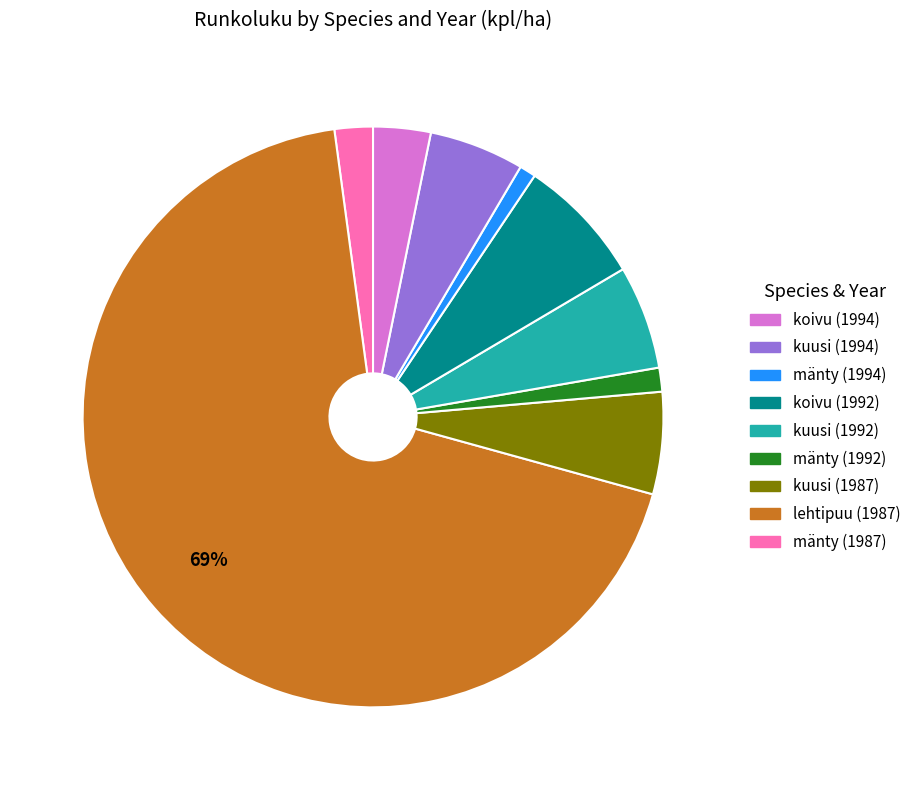

Is there any slice that represents more than half of the pie?

Yes